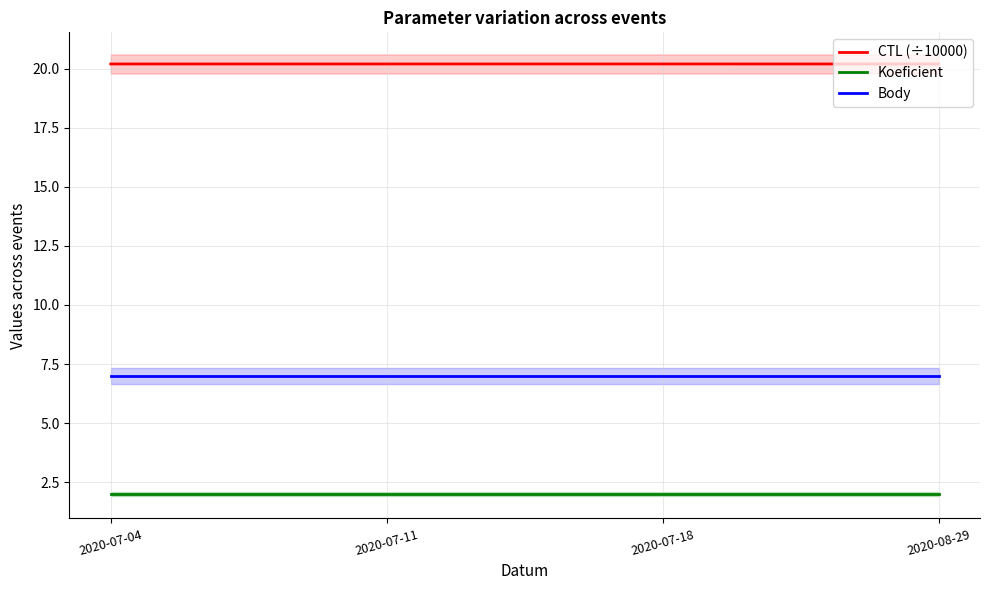

List the series in order of their overall mean, lowest first.

Koeficient, Body, CTL (÷10000)